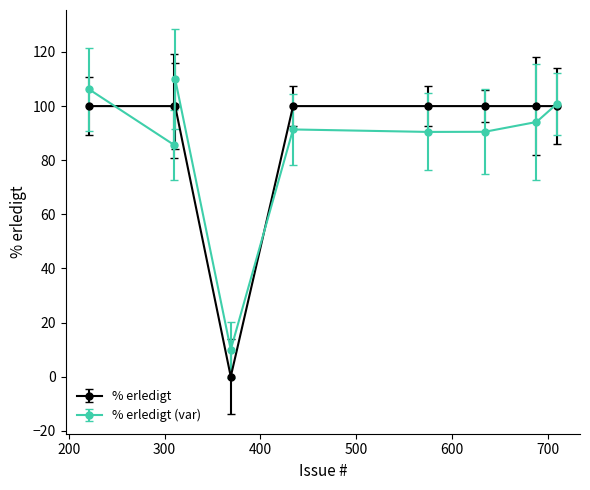

How many interior local peaks does the % erledigt (var) series have?

2